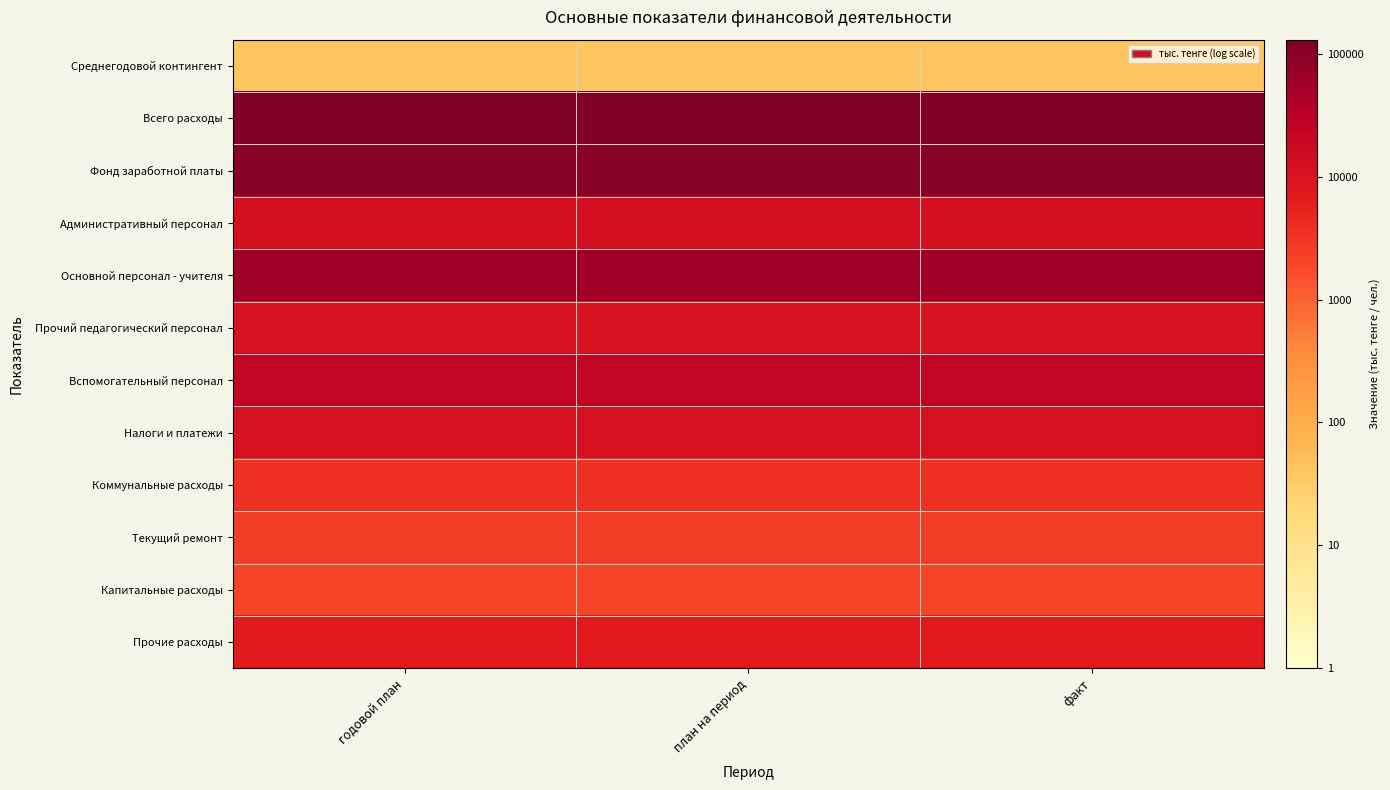

Which series has the largest total across all categories?

Всего расходы